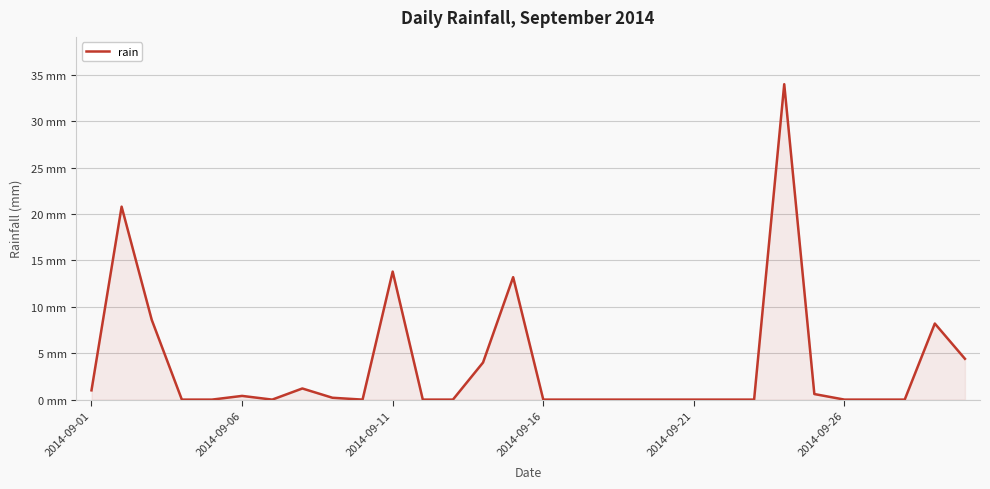

Does the chart display data point markers on the line(s)?

No